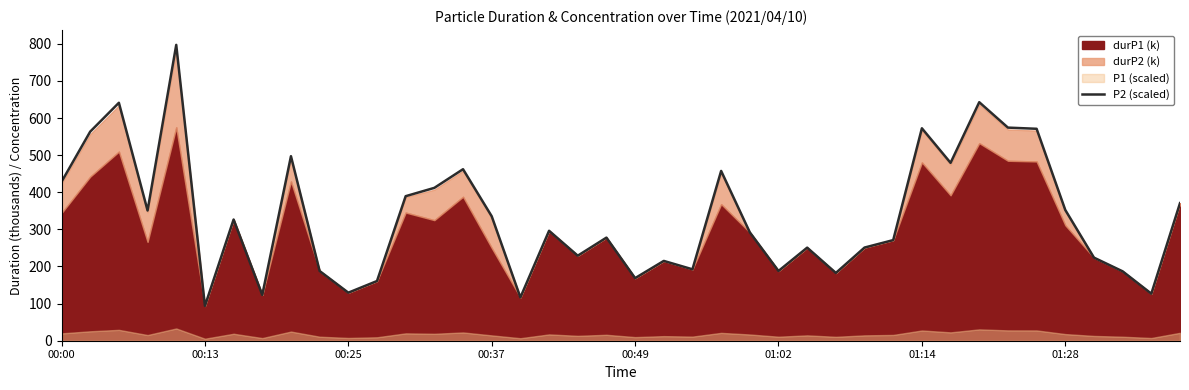

Which has a higher value, 00:00 or 33?

33